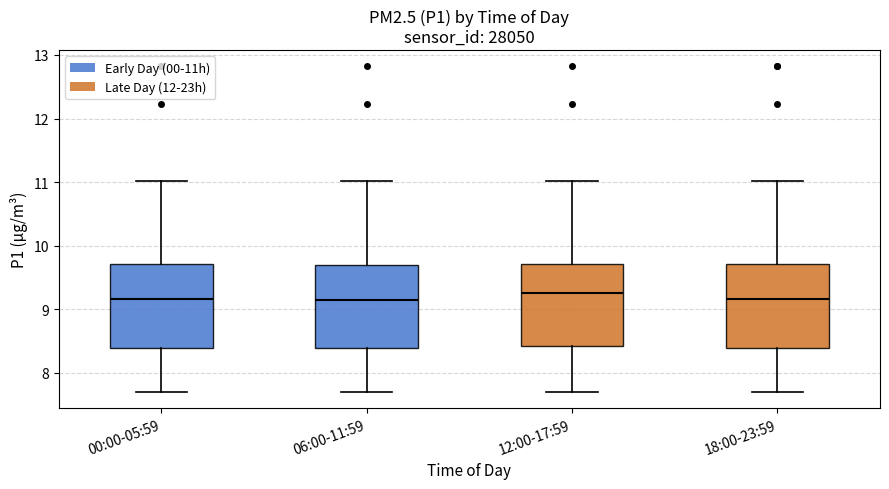

Where is the upper edge of the box for 00:00-05:59 on the y-axis? The values are not printed on the chart, so give them approximately, as read against the axis.

9.7